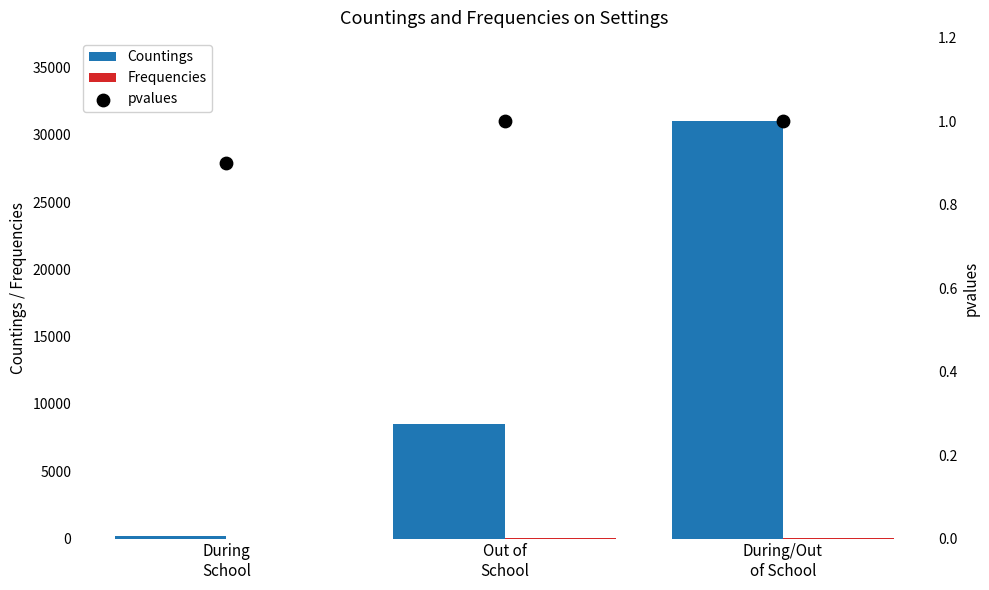

Which series reaches the maximum Y coordinate?

Countings